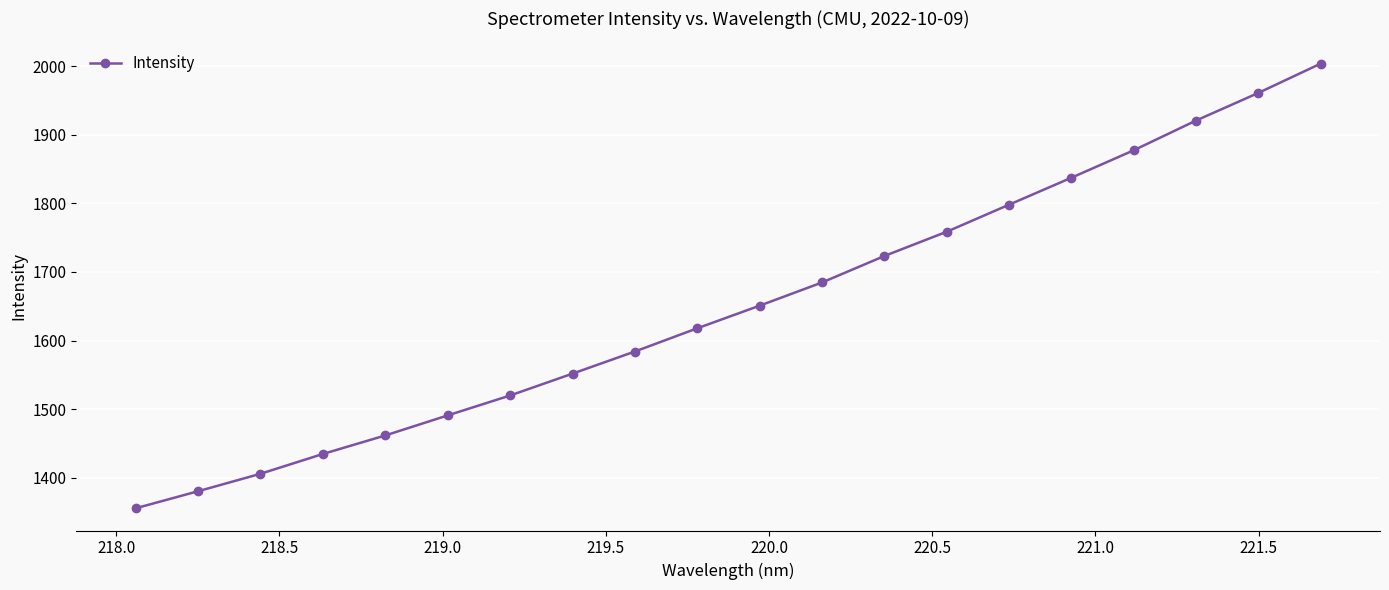

What is the value of the 19th point from the left?

1961.0